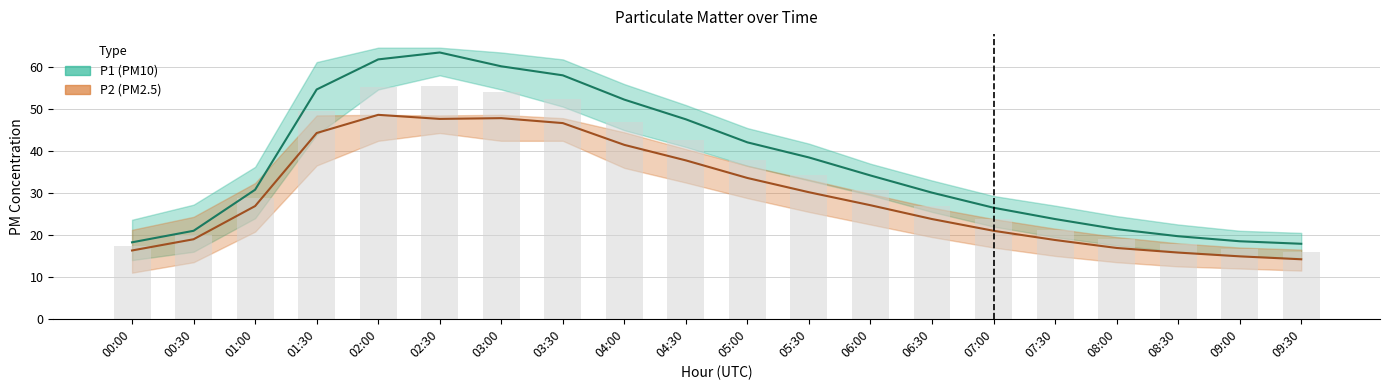

How many values in the P1 series exceed 34?

10